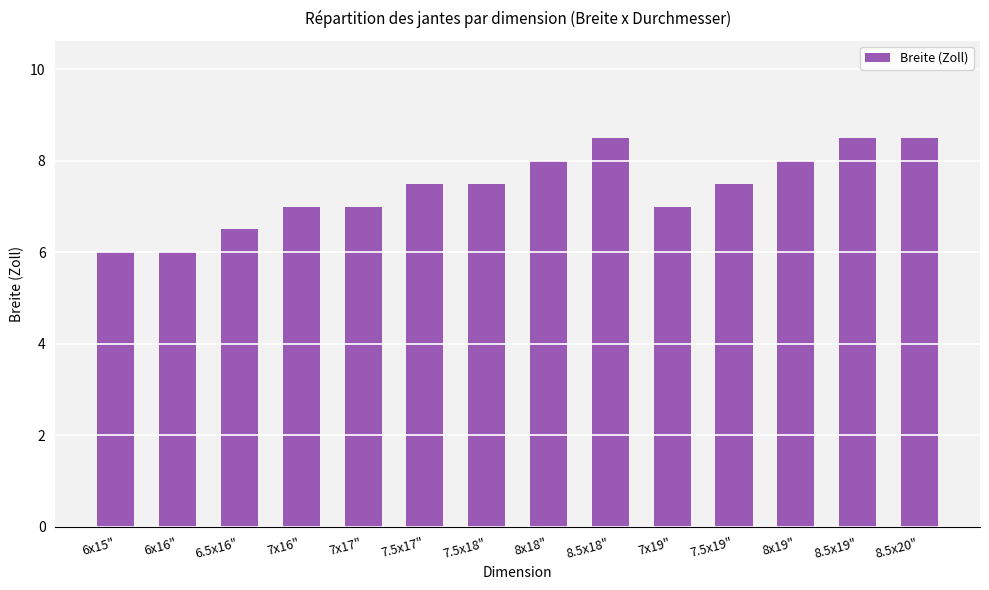

Count the values in the range 7 to 8.

8